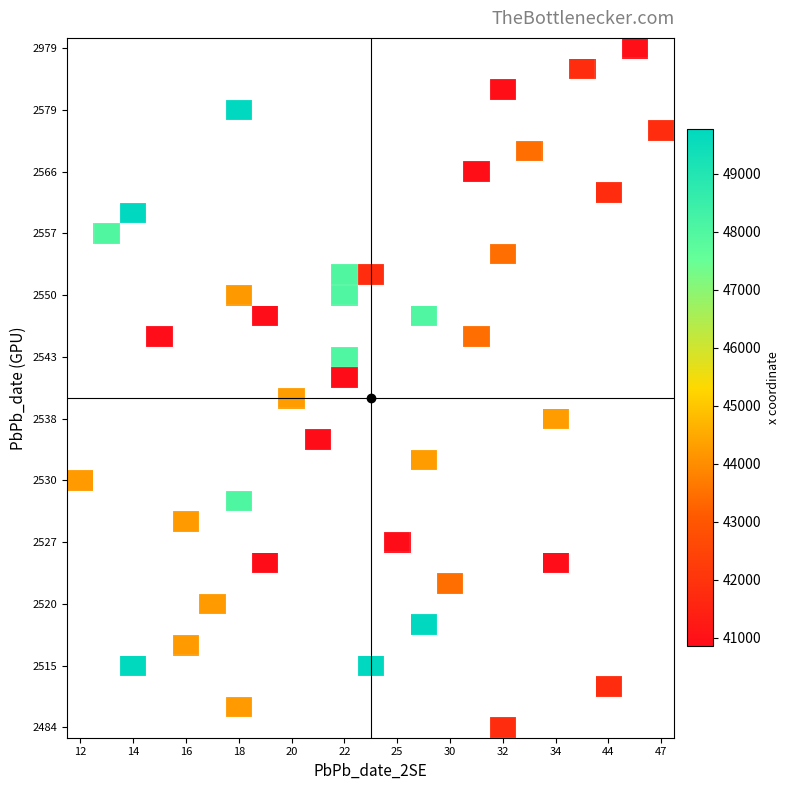

What is the minimum value shown in the chart?

40858.0